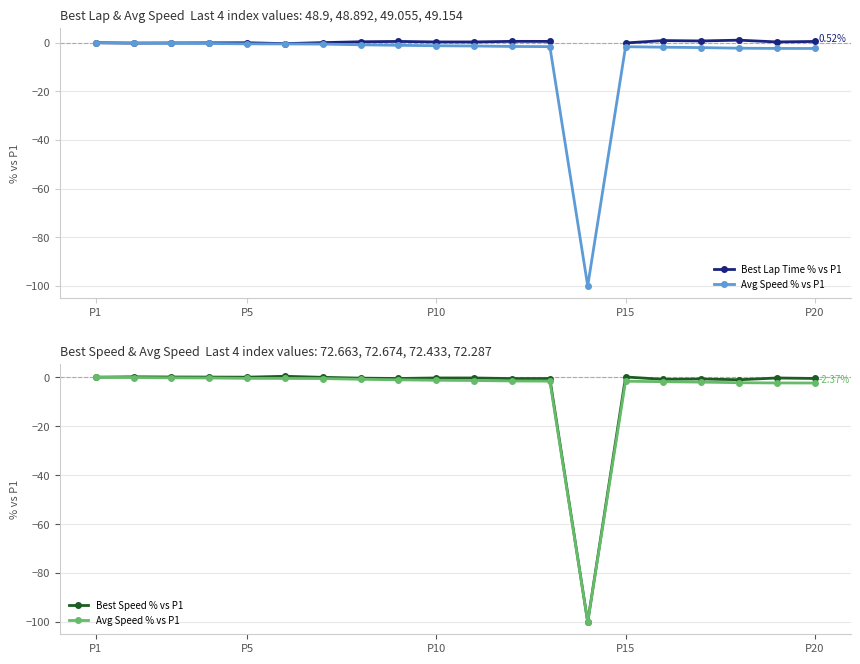

Which series has the largest range (max minus min)?

Best Speed % vs P1